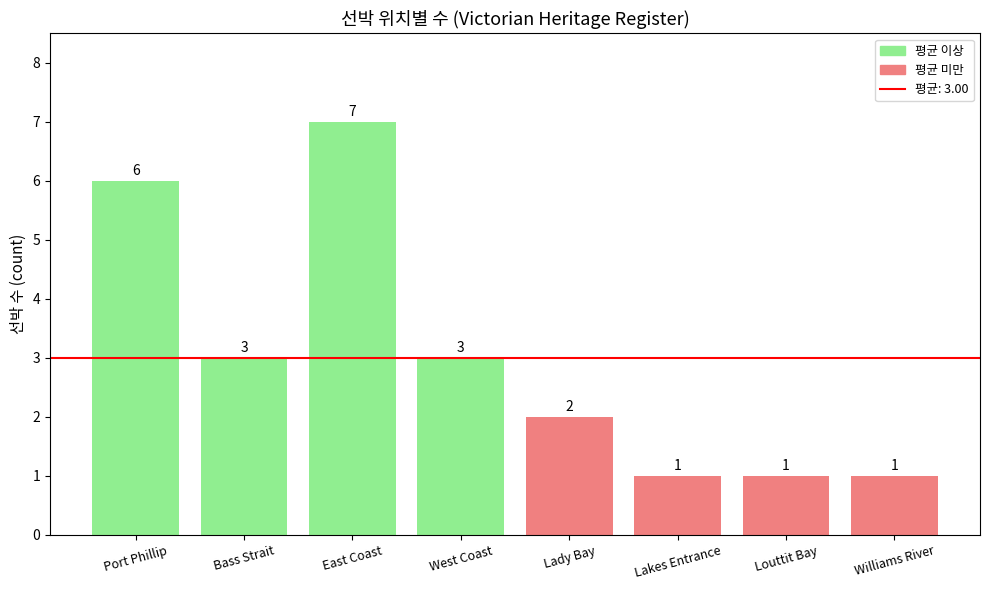

The chart shows a value of 5 at West Coast. True or false?

False